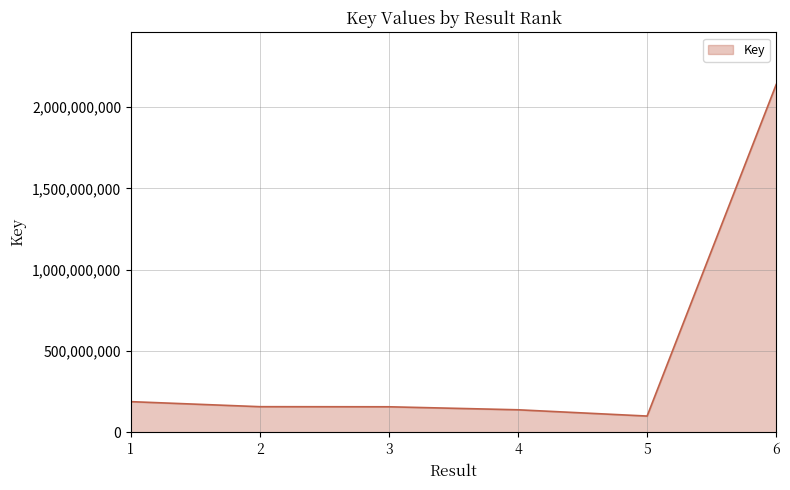

What is the sum of the values at 3 and 5?

258293353